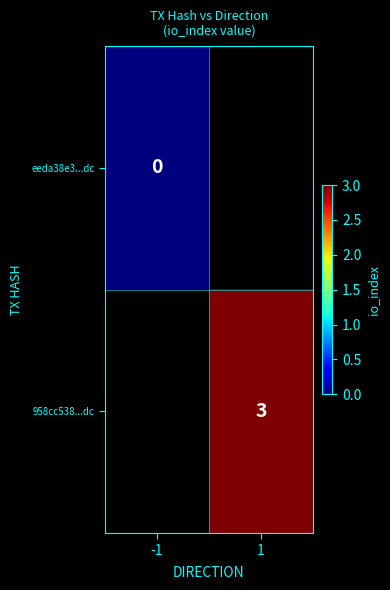

Is the value of 958cc538...dc at 1 greater than the value of eeda38e3...dc at -1?

Yes